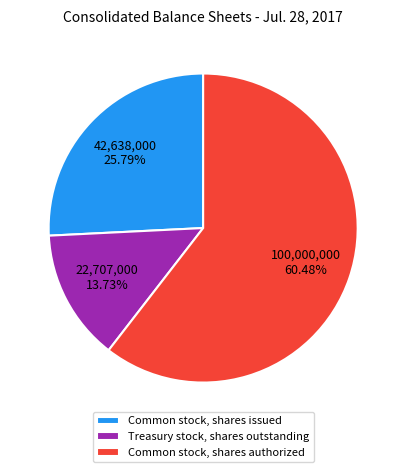

Which slice represents more than half of the pie?

Common stock, shares authorized